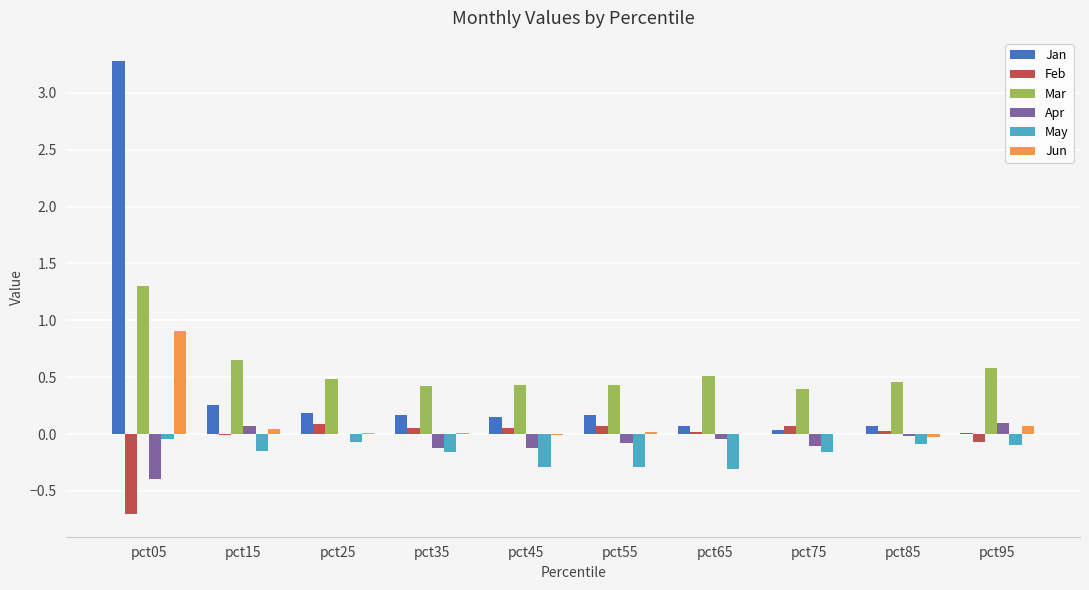

What is the greatest value displayed?

3.3